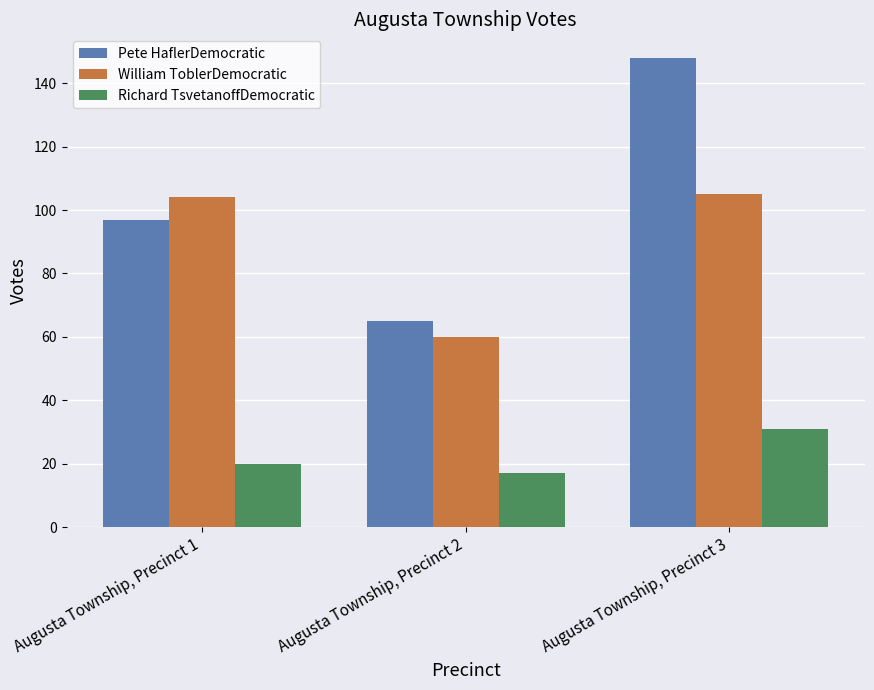

What are all the series names shown in the legend?

Pete HaflerDemocratic, William ToblerDemocratic, Richard TsvetanoffDemocratic